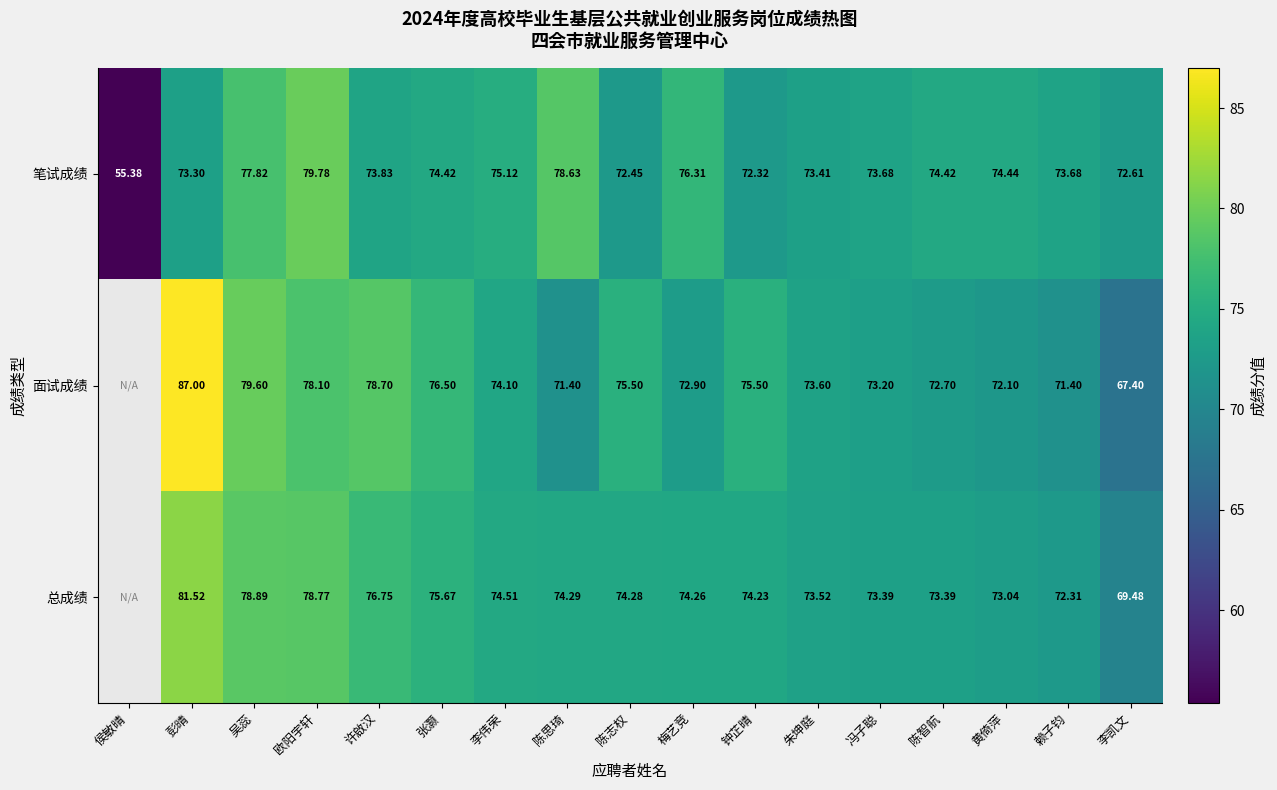

What is the minimum value for 笔试成绩?

55.4